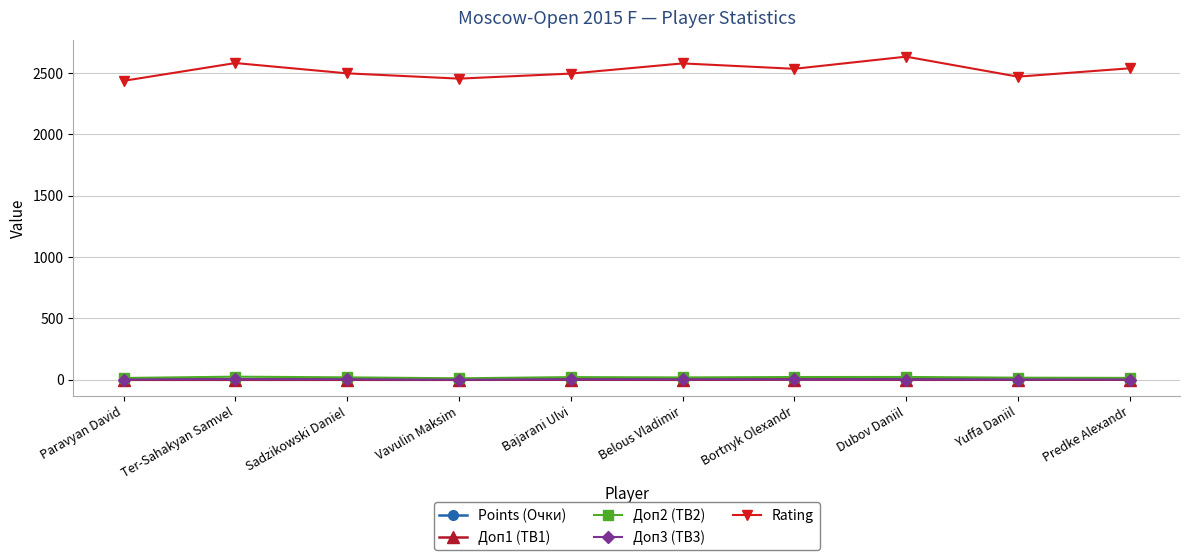

True or false: Rating has a value of 774.8 at Ter-Sahakyan Samvel.

False